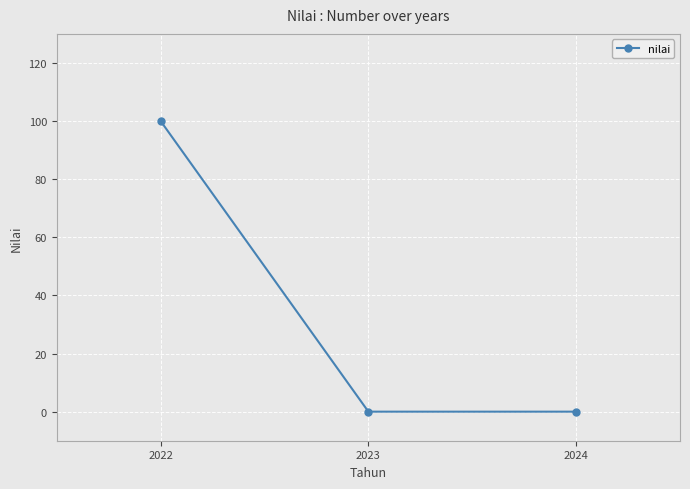

Which label corresponds to the largest value in the chart?

2022